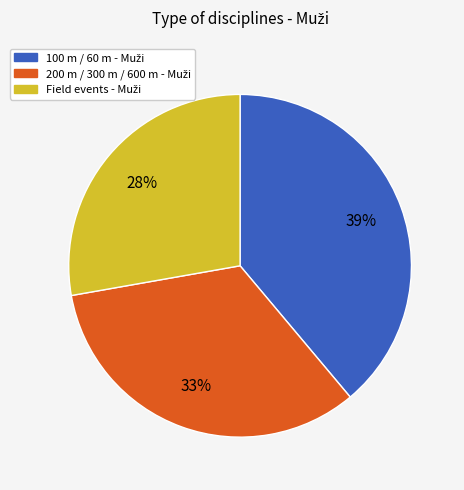

Is there a majority slice in this chart?

No